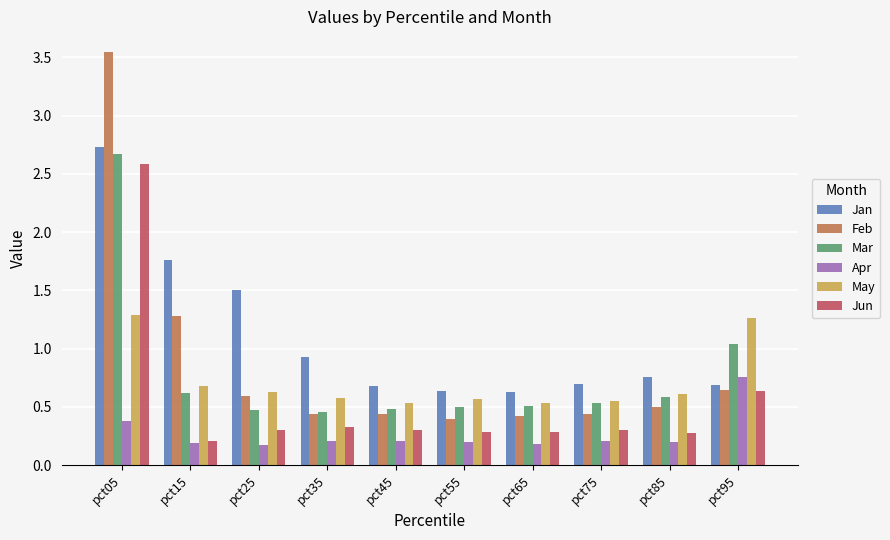

Rank the series at pct55 from highest to lowest value.

Jan, May, Mar, Feb, Jun, Apr